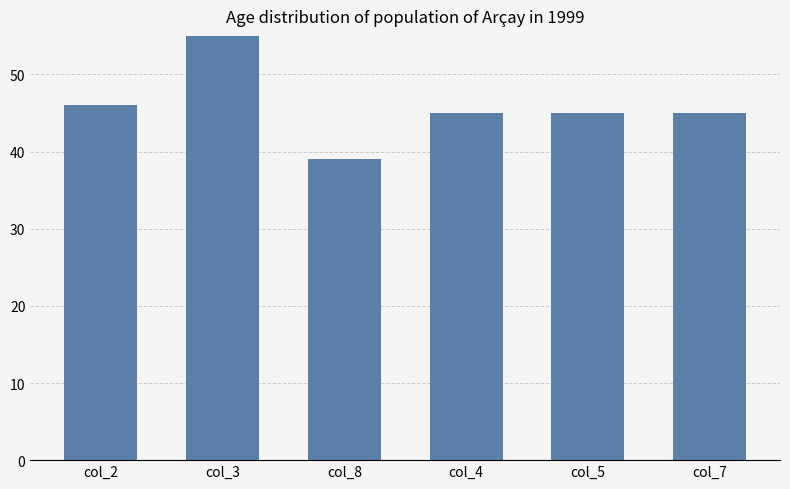

Rank the categories by value from lowest to highest.

col_8, col_4, col_5, col_7, col_2, col_3